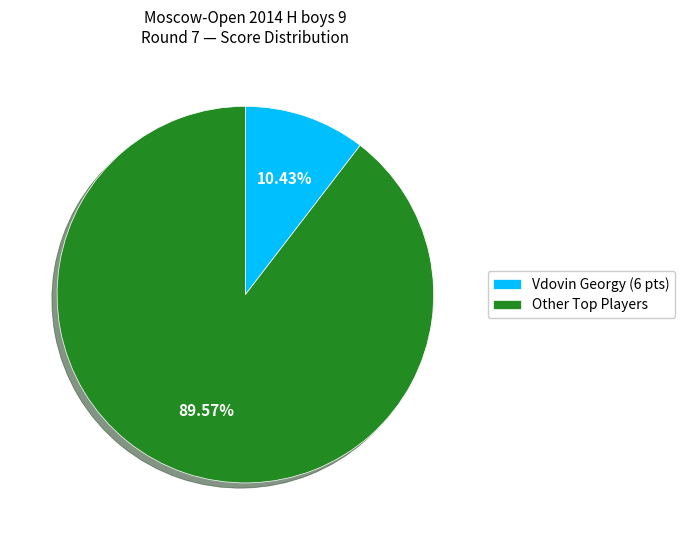

Rank the categories by value from lowest to highest.

Vdovin Georgy (6 pts), Other Top Players